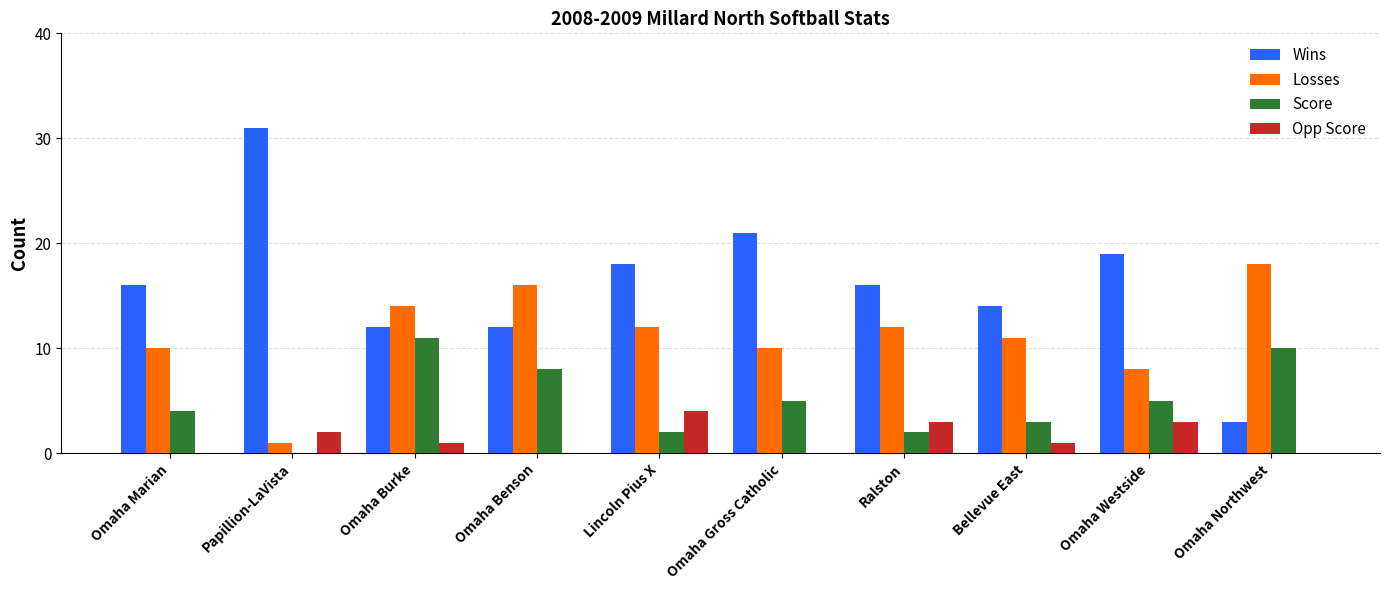

Reading left to right, what are all the values shown in this chart?

Wins: Omaha Marian=16	Papillion-LaVista=31	Omaha Burke=12	Omaha Benson=12	Lincoln Pius X=18	Omaha Gross Catholic=21	Ralston=16	Bellevue East=14	Omaha Westside=19	Omaha Northwest=3
Losses: Omaha Marian=10	Papillion-LaVista=1	Omaha Burke=14	Omaha Benson=16	Lincoln Pius X=12	Omaha Gross Catholic=10	Ralston=12	Bellevue East=11	Omaha Westside=8	Omaha Northwest=18
Score: Omaha Marian=4	Papillion-LaVista=0	Omaha Burke=11	Omaha Benson=8	Lincoln Pius X=2	Omaha Gross Catholic=5	Ralston=2	Bellevue East=3	Omaha Westside=5	Omaha Northwest=10
Opp Score: Omaha Marian=0	Papillion-LaVista=2	Omaha Burke=1	Omaha Benson=0	Lincoln Pius X=4	Omaha Gross Catholic=0	Ralston=3	Bellevue East=1	Omaha Westside=3	Omaha Northwest=0